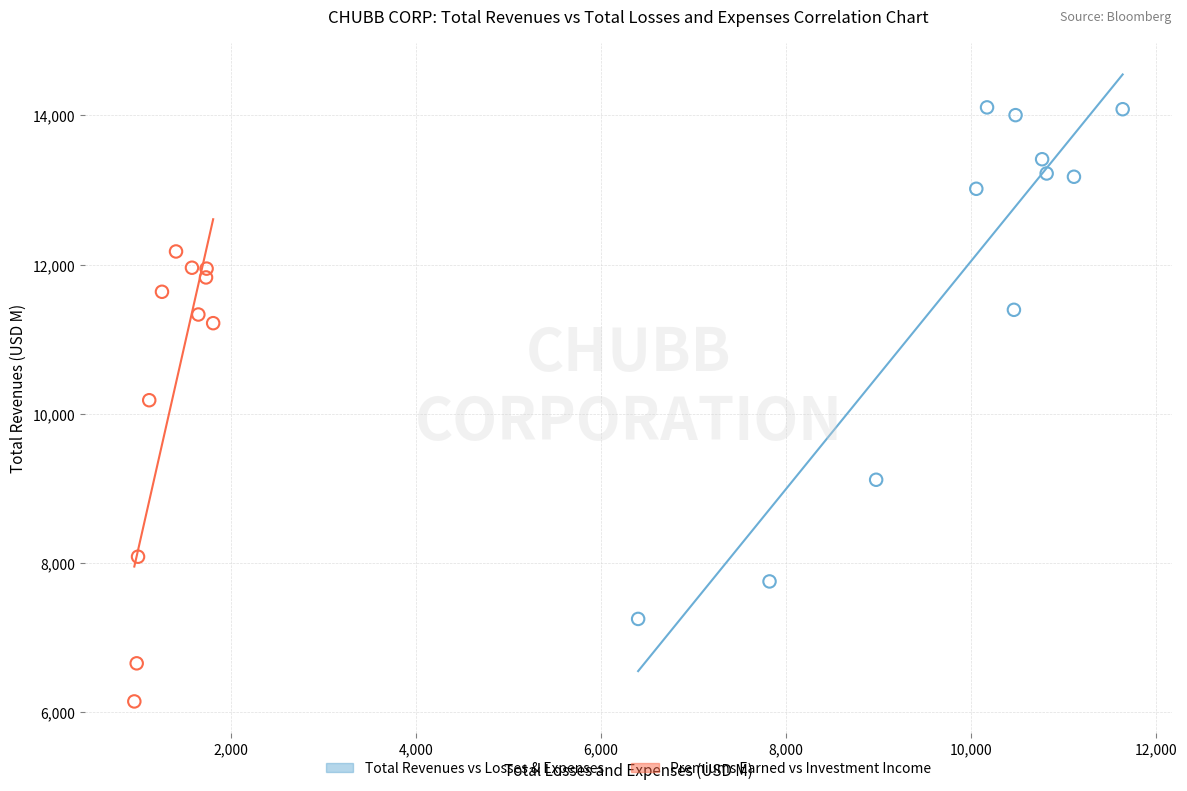

Which series has the largest Y range (max minus min)?

Total Revenues vs Losses & Expenses